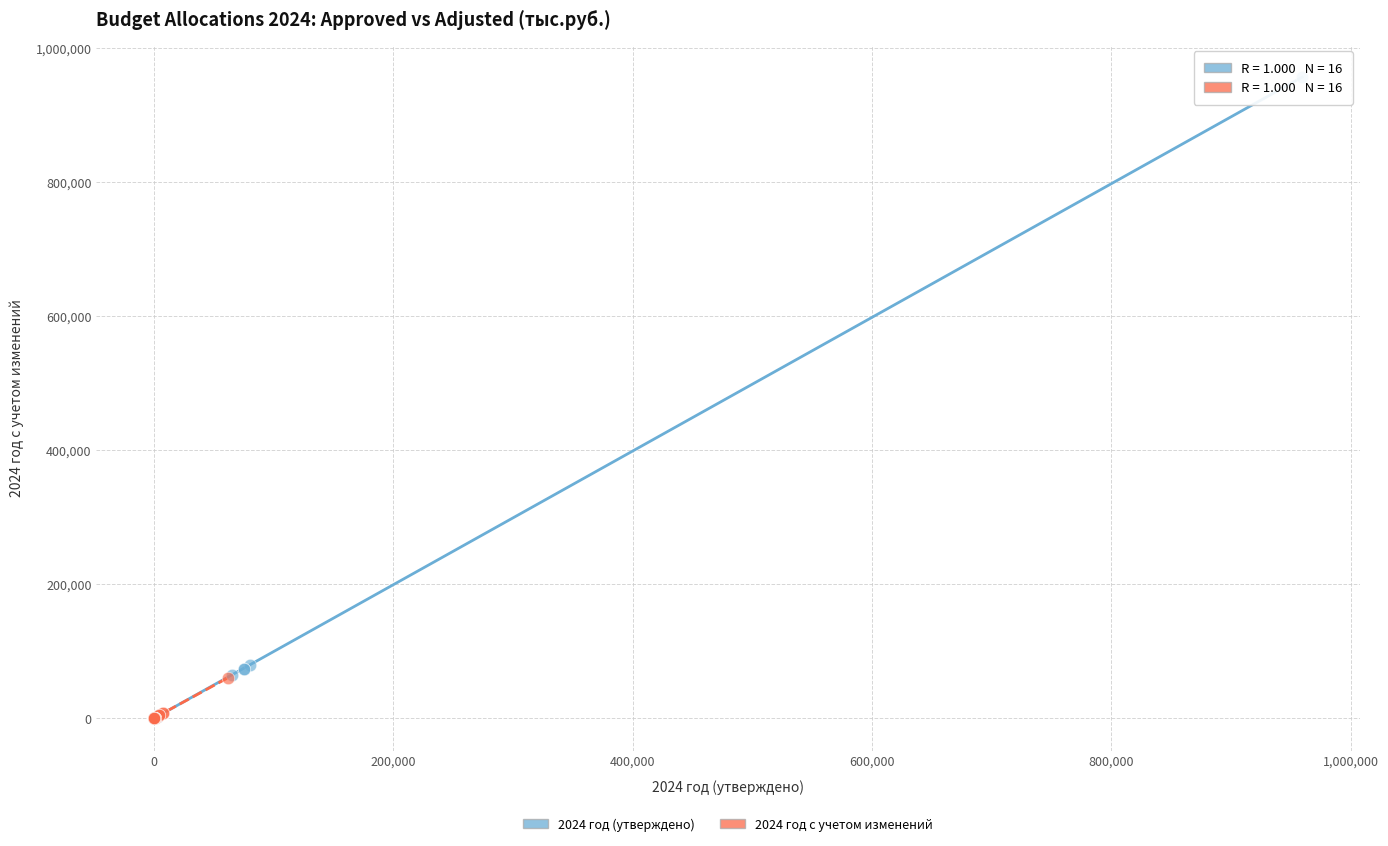

Which series has the largest Y range (max minus min)?

2024 год (утверждено)